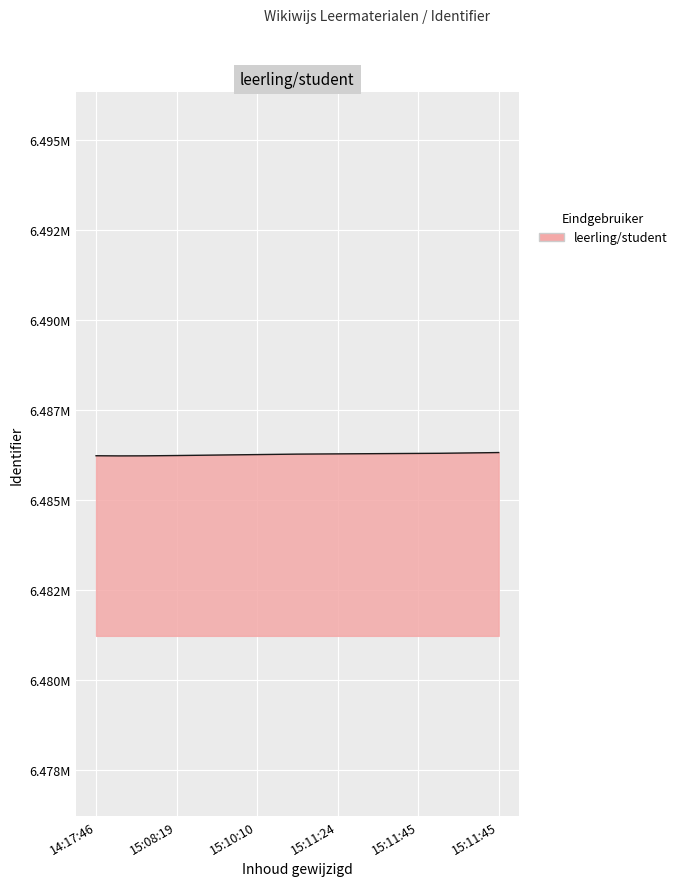

What is the label of the 4th point from the left?

2020-12-29 15:11:24